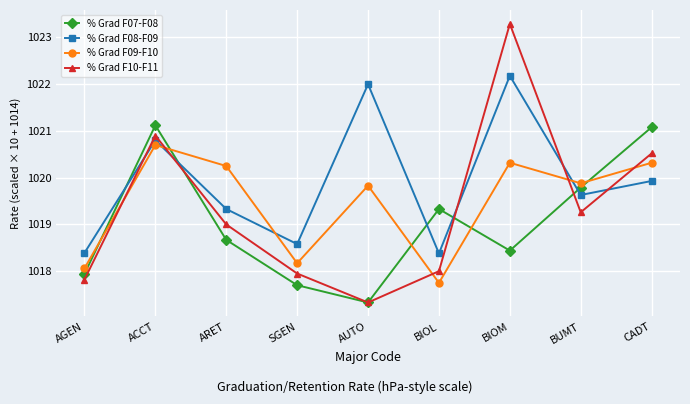

After their last crossing, which series has the higher values: % Grad F08-F09 or % Grad F07-F08?

% Grad F07-F08